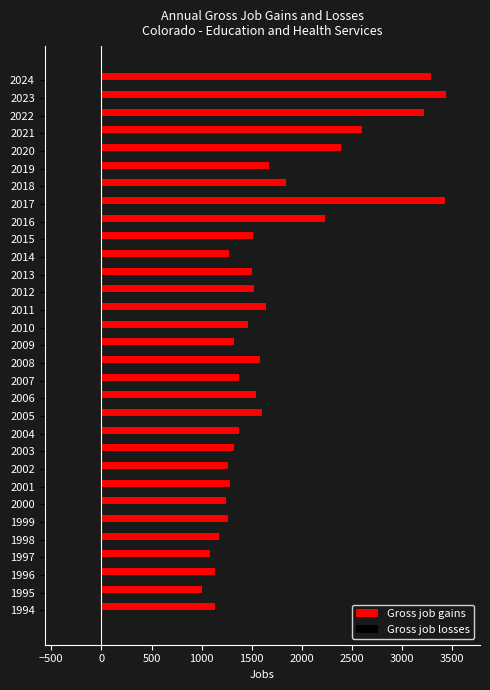

What is the smallest value displayed?

1001